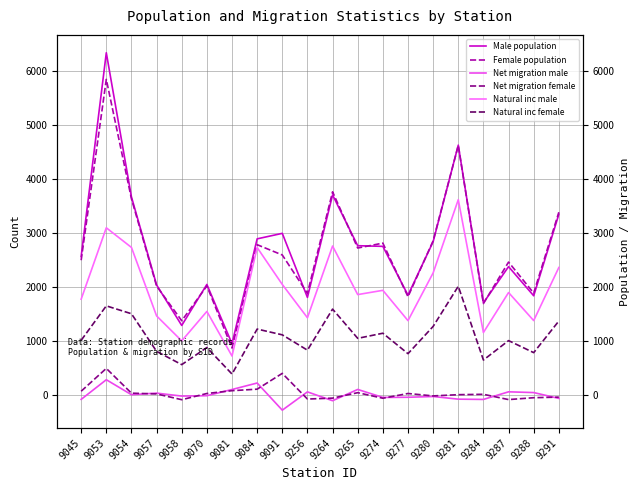

Where is the first local maximum for Net migration female?

9053